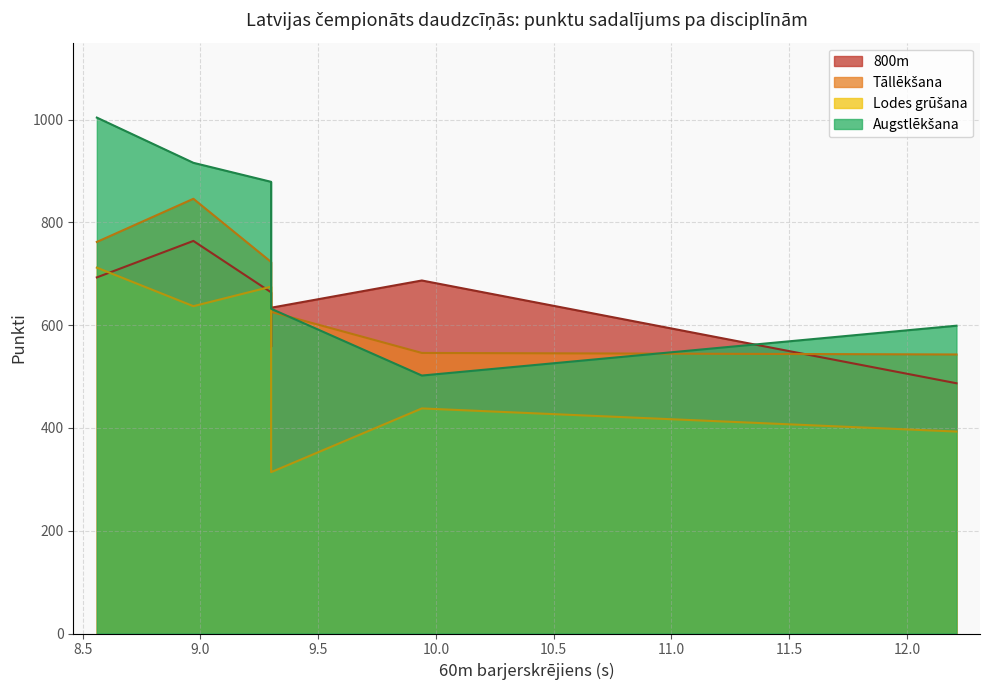

What are all the series names shown in the legend?

Augstlēkšana, Lodes grūšana, Tāllēkšana, 800m